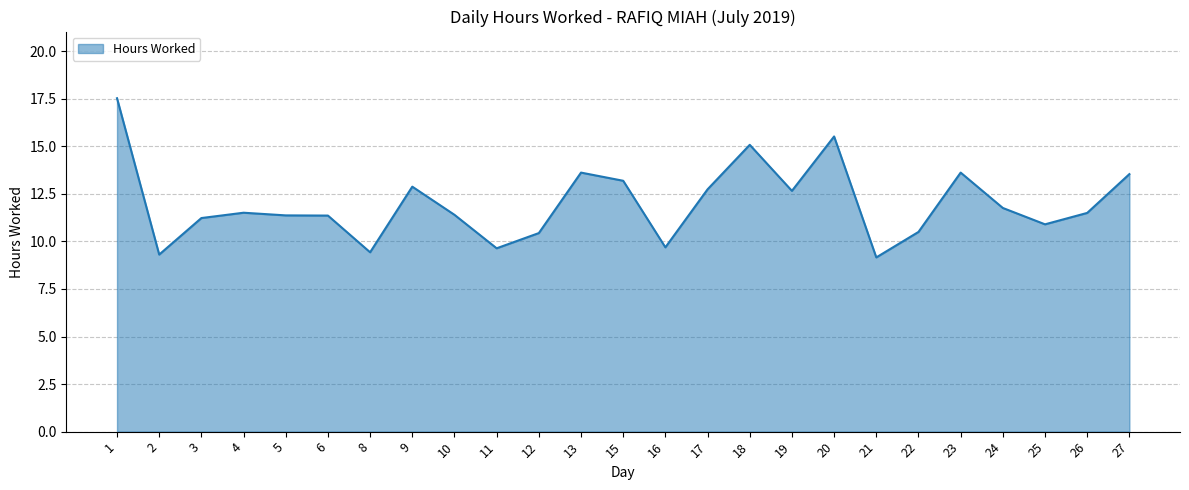

Does the chart display data point markers on the line(s)?

No